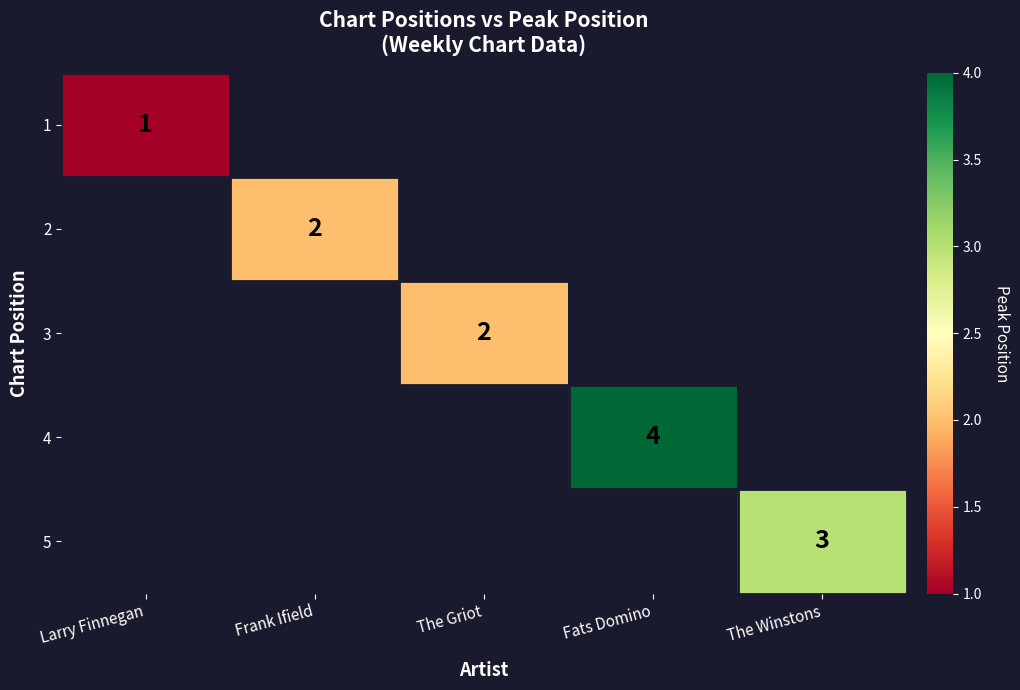

True or false: 2 has a value of 2 at Frank Ifield.

True